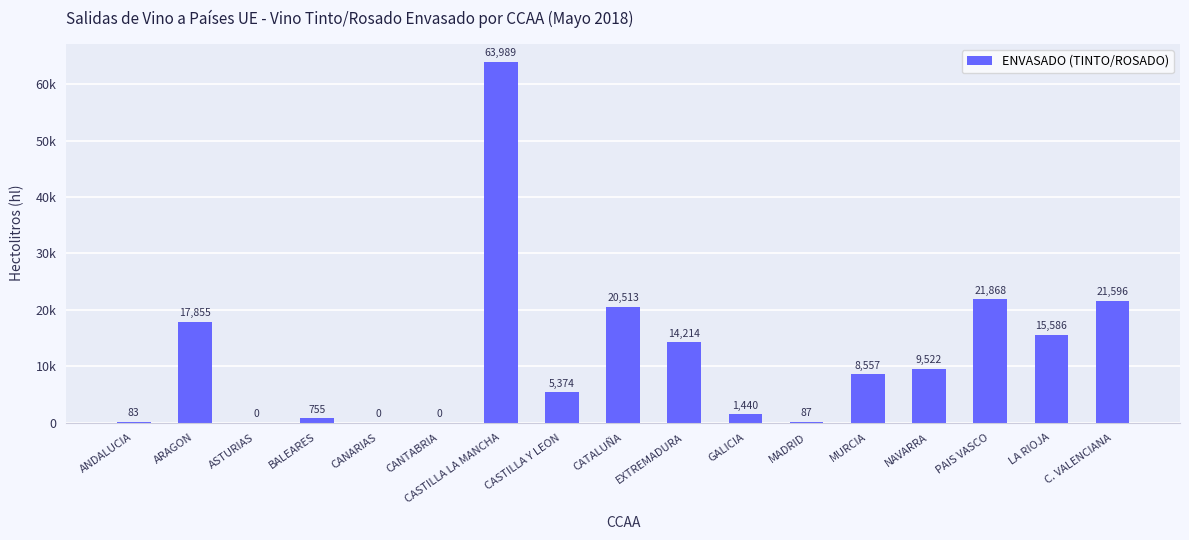

Are the bars horizontal?

No